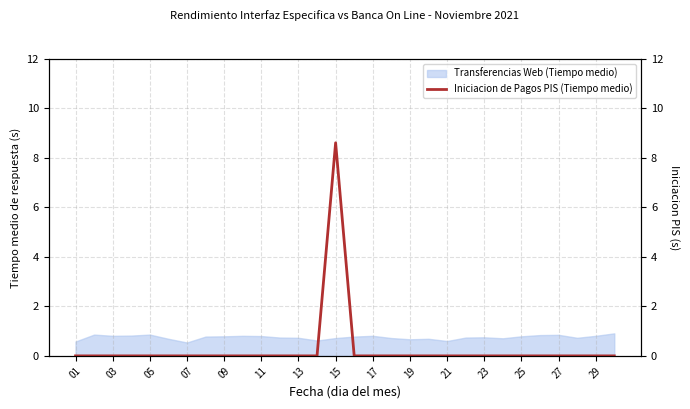

What is the greatest value displayed?

8.6